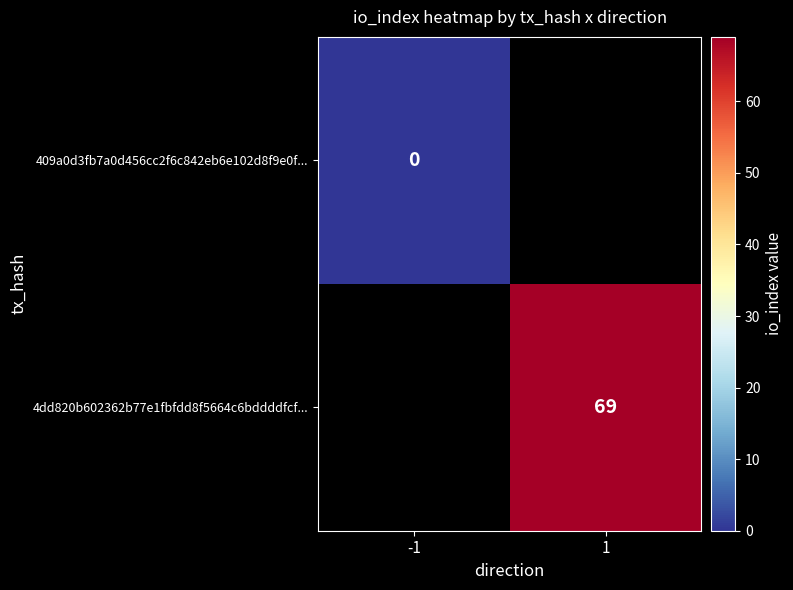

The value of 4dd820b602362b77e1fbfdd8f5664c6bddddfcf... at 1 is 15.9. True or false?

False